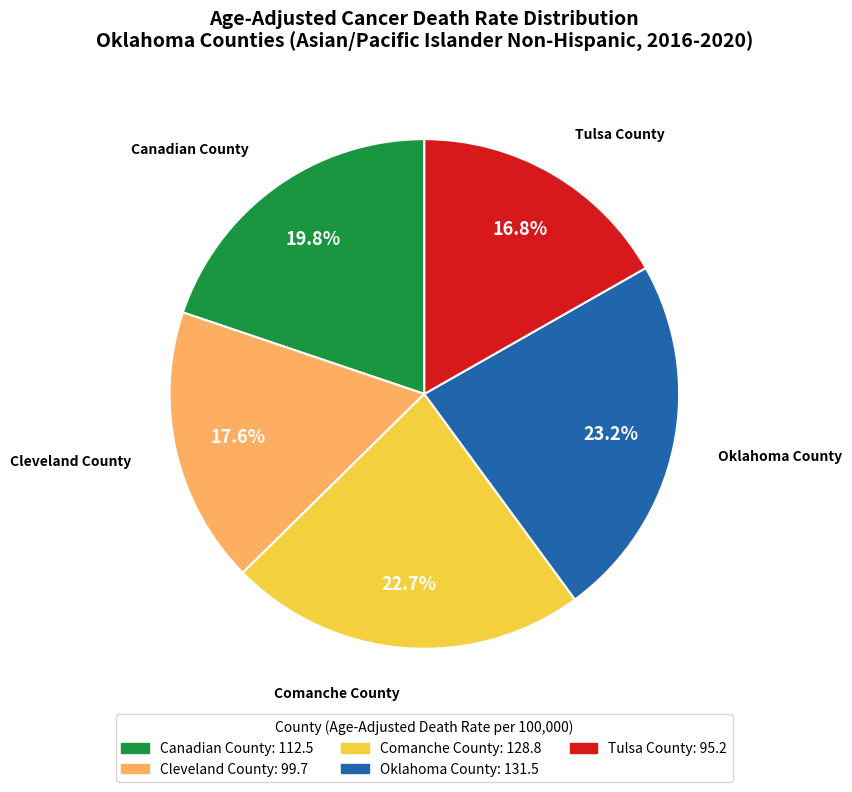

The Canadian County slice represents 33% of the pie. True or false?

False